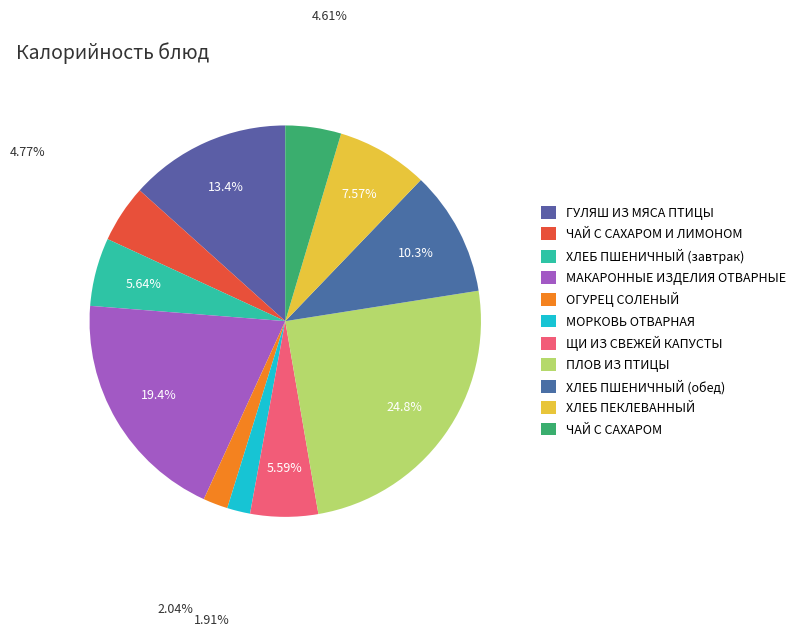

How many slices are in this pie chart?

11